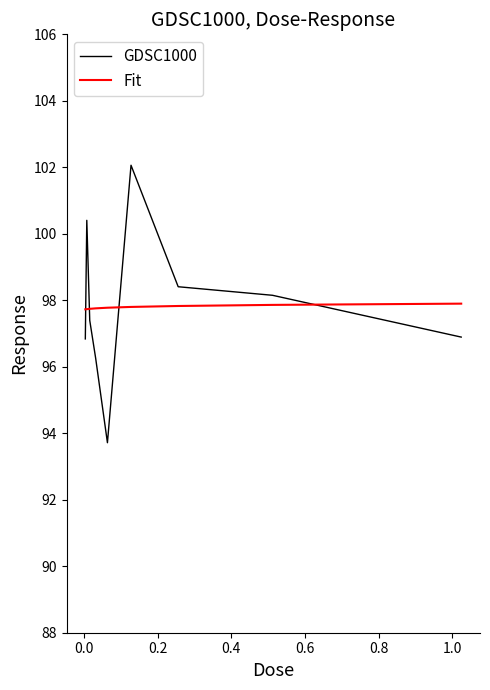

Which series has the widest spread of values?

GDSC1000